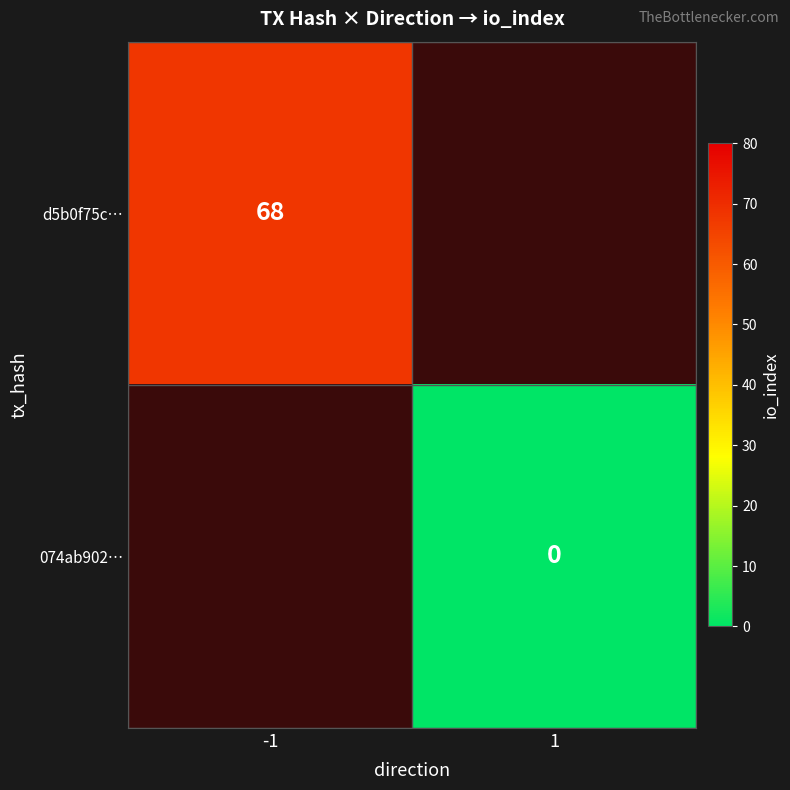

True or false: d5b0f75c… has a value of 68 at -1.

True